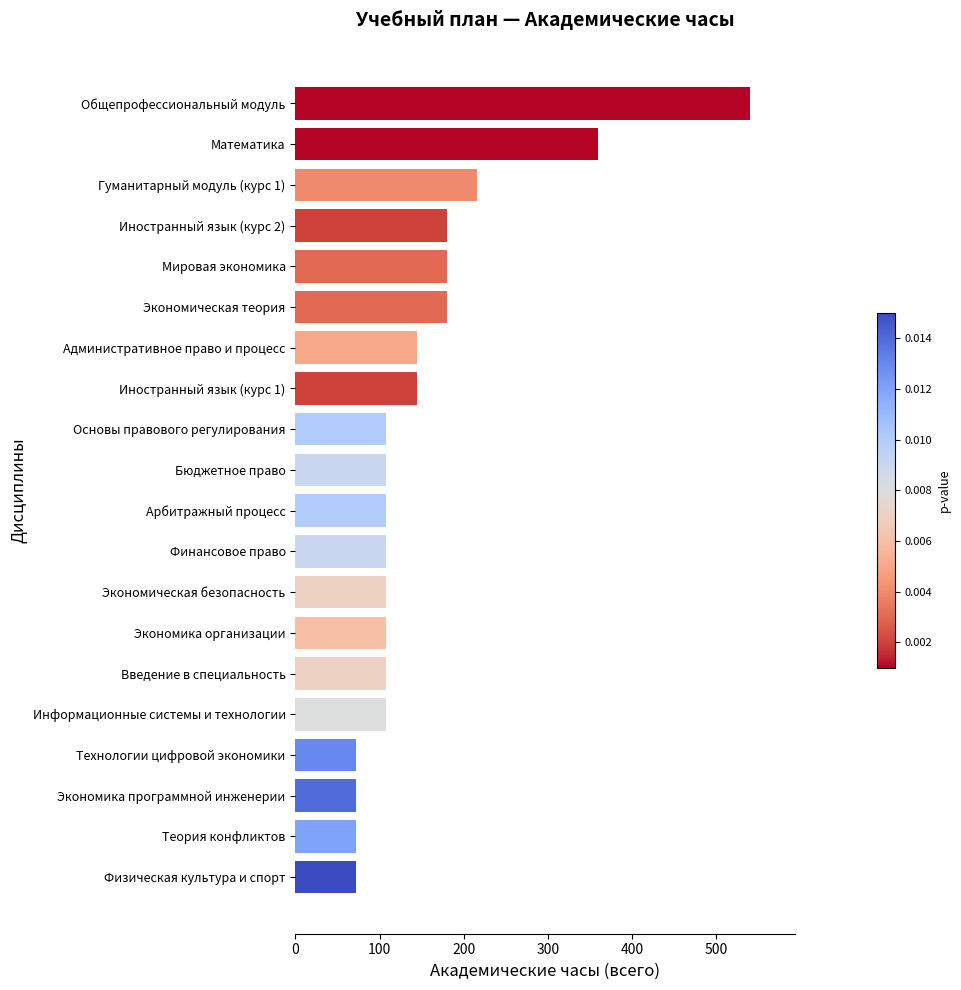

Reading bottom to top, transcribe all the data shown in this chart.

72	72	72	72	108	108	108	108	108	108	108	108	144	144	180	180	180	216	360	540